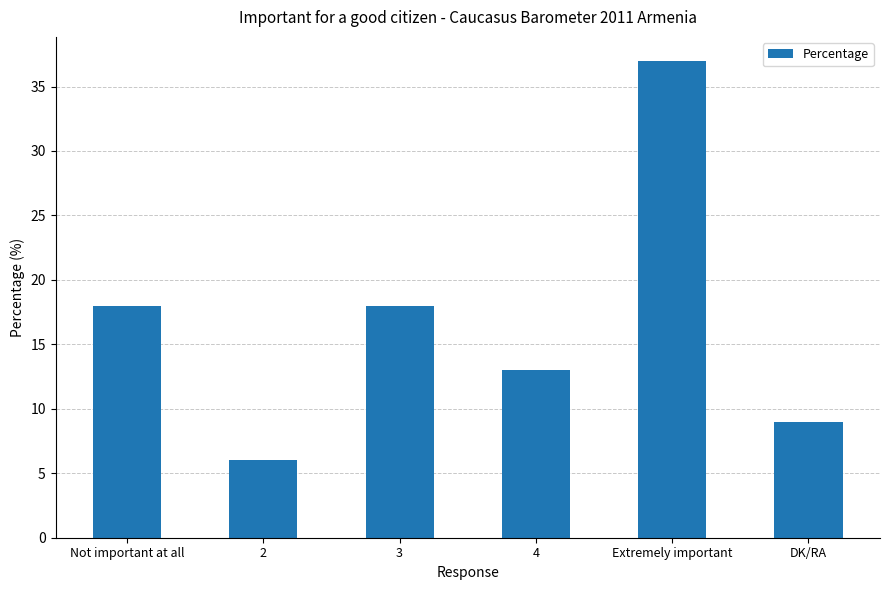

Which category has the lowest value across all series?

2